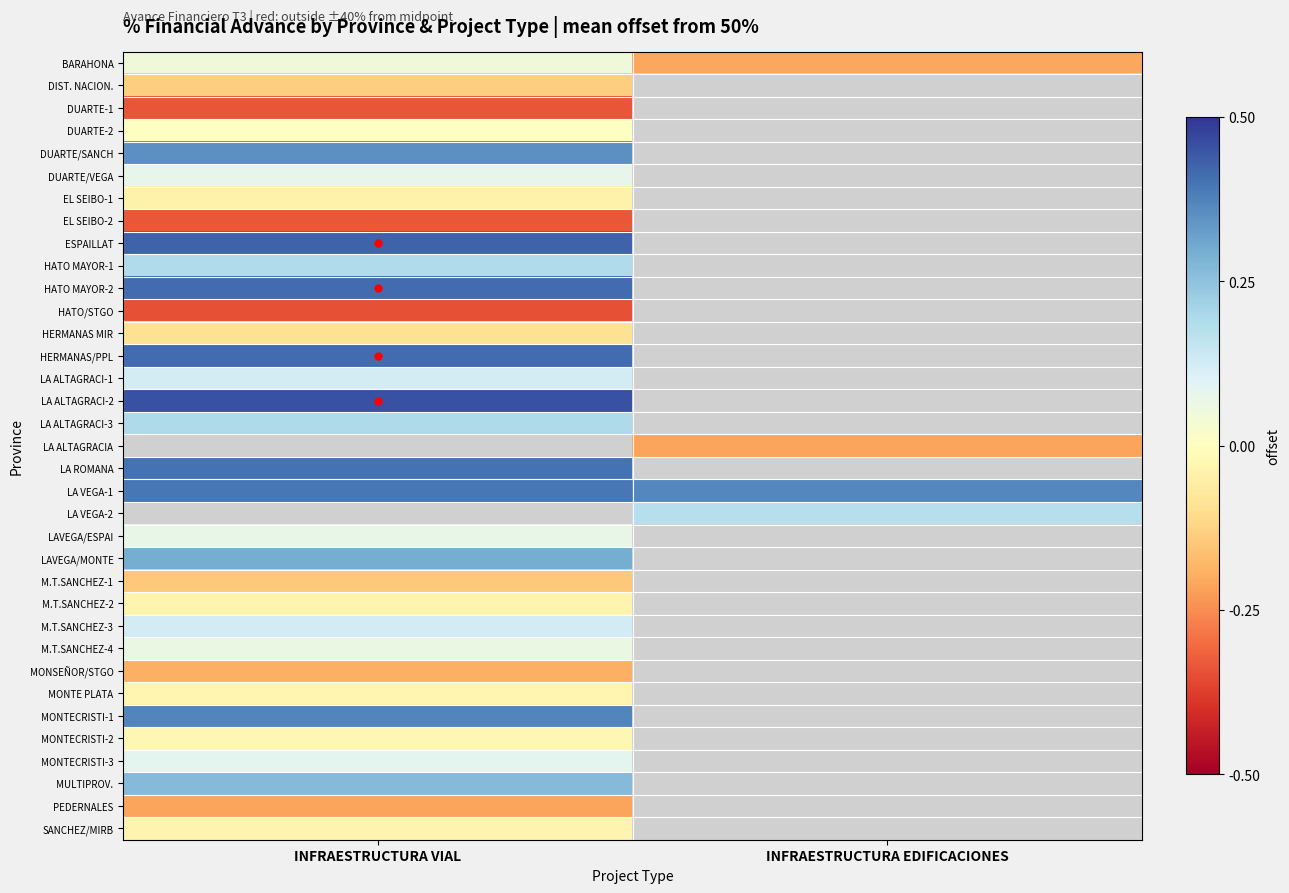

At which category does the chart reach its minimum across all series?

INFRAESTRUCTURA VIAL